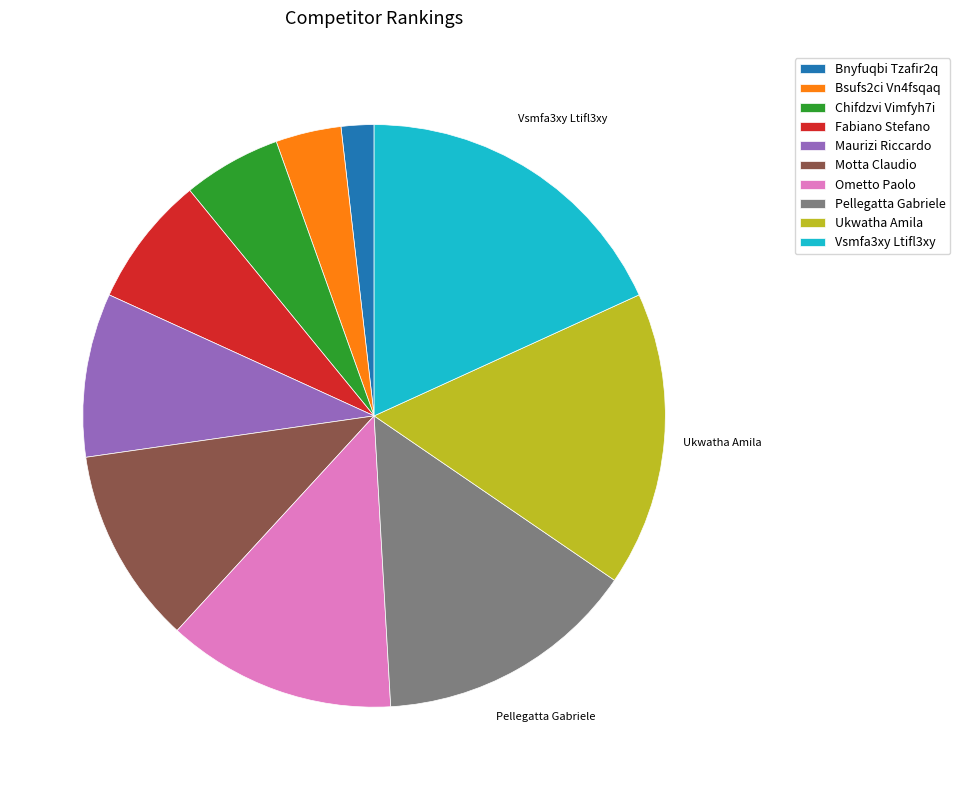

Is it true that Motta Claudio is 11% of the pie?

True